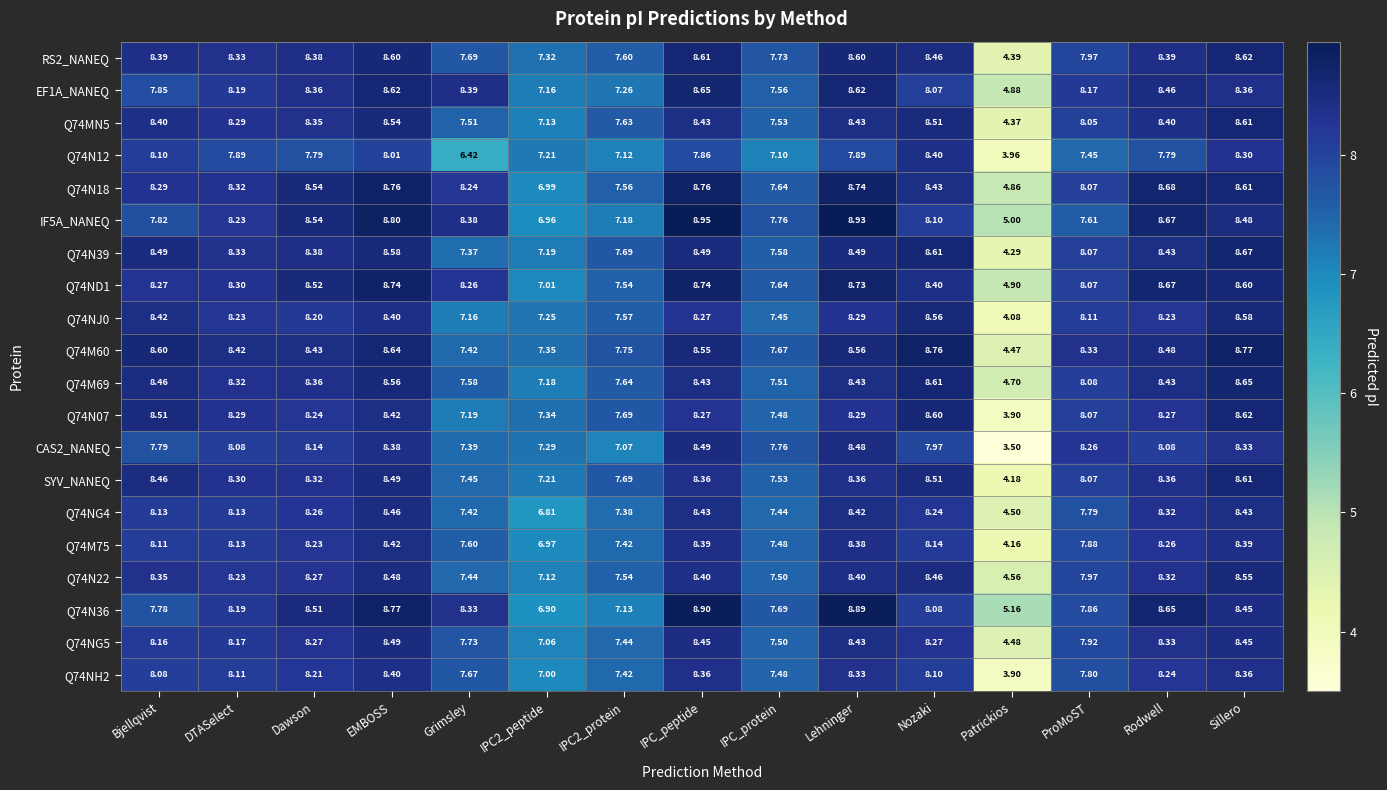

Is the value of Q74ND1 at Nozaki greater than the value of Q74N22 at Dawson?

Yes